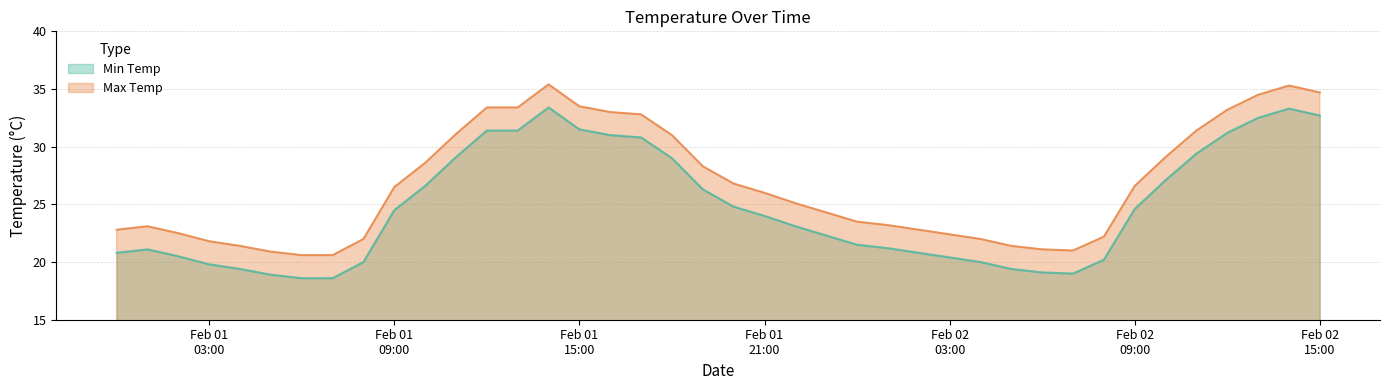

What is the label of the 29th point from the right?

2021-02-01 11:00